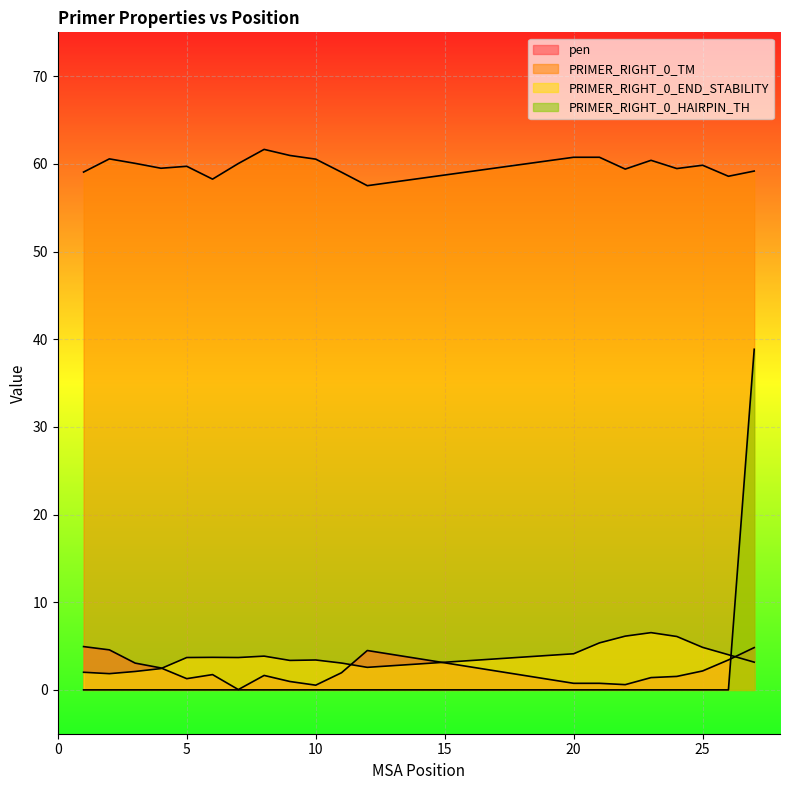

Between 10 and 22, which series saw the biggest shift?

PRIMER_RIGHT_0_END_STABILITY